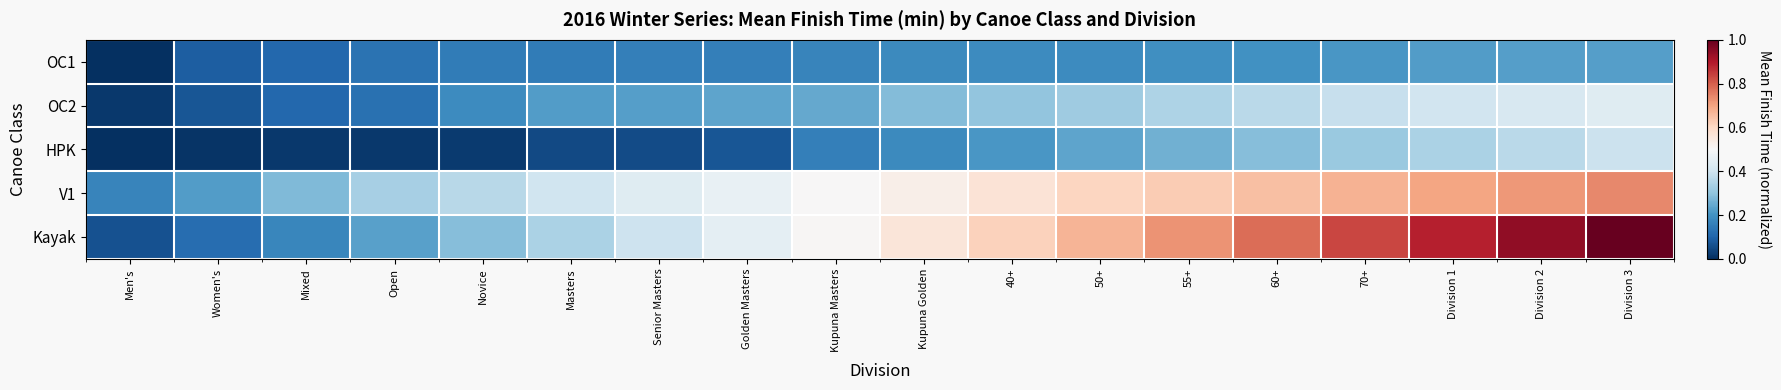

Reading left to right, transcribe all the data shown in this chart.

OC1: Men's=0.0	Women's=0.1	Mixed=0.1	Open=0.1	Novice=0.1	Masters=0.2	Senior Masters=0.2	Golden Masters=0.2	Kupuna Masters=0.2	Kupuna Golden=0.2	40+=0.2	50+=0.2	55+=0.2	60+=0.2	70+=0.2	Division 1=0.2	Division 2=0.2	Division 3=0.2
OC2: Men's=0.0	Women's=0.1	Mixed=0.1	Open=0.1	Novice=0.2	Masters=0.2	Senior Masters=0.2	Golden Masters=0.2	Kupuna Masters=0.2	Kupuna Golden=0.3	40+=0.3	50+=0.3	55+=0.3	60+=0.4	70+=0.4	Division 1=0.4	Division 2=0.4	Division 3=0.4
HPK: Men's=0.0	Women's=0.0	Mixed=0.0	Open=0.0	Novice=0.0	Masters=0.0	Senior Masters=0.1	Golden Masters=0.1	Kupuna Masters=0.2	Kupuna Golden=0.2	40+=0.2	50+=0.2	55+=0.3	60+=0.3	70+=0.3	Division 1=0.3	Division 2=0.4	Division 3=0.4
V1: Men's=0.2	Women's=0.2	Mixed=0.3	Open=0.3	Novice=0.4	Masters=0.4	Senior Masters=0.4	Golden Masters=0.5	Kupuna Masters=0.5	Kupuna Golden=0.5	40+=0.6	50+=0.6	55+=0.6	60+=0.7	70+=0.7	Division 1=0.7	Division 2=0.7	Division 3=0.7
Kayak: Men's=0.1	Women's=0.1	Mixed=0.2	Open=0.2	Novice=0.3	Masters=0.3	Senior Masters=0.4	Golden Masters=0.5	Kupuna Masters=0.5	Kupuna Golden=0.6	40+=0.6	50+=0.7	55+=0.7	60+=0.8	70+=0.8	Division 1=0.9	Division 2=0.9	Division 3=1.0